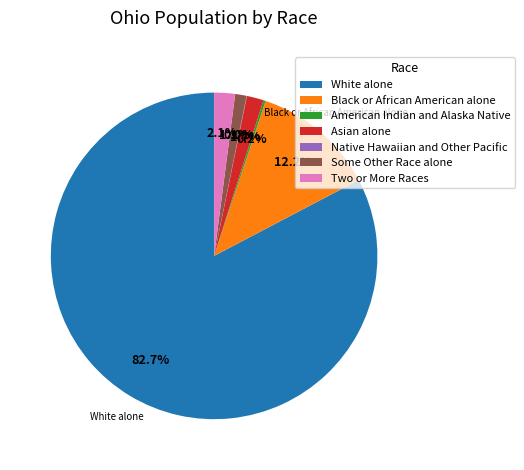

Does Some Other Race alone represent more than half of the total?

No